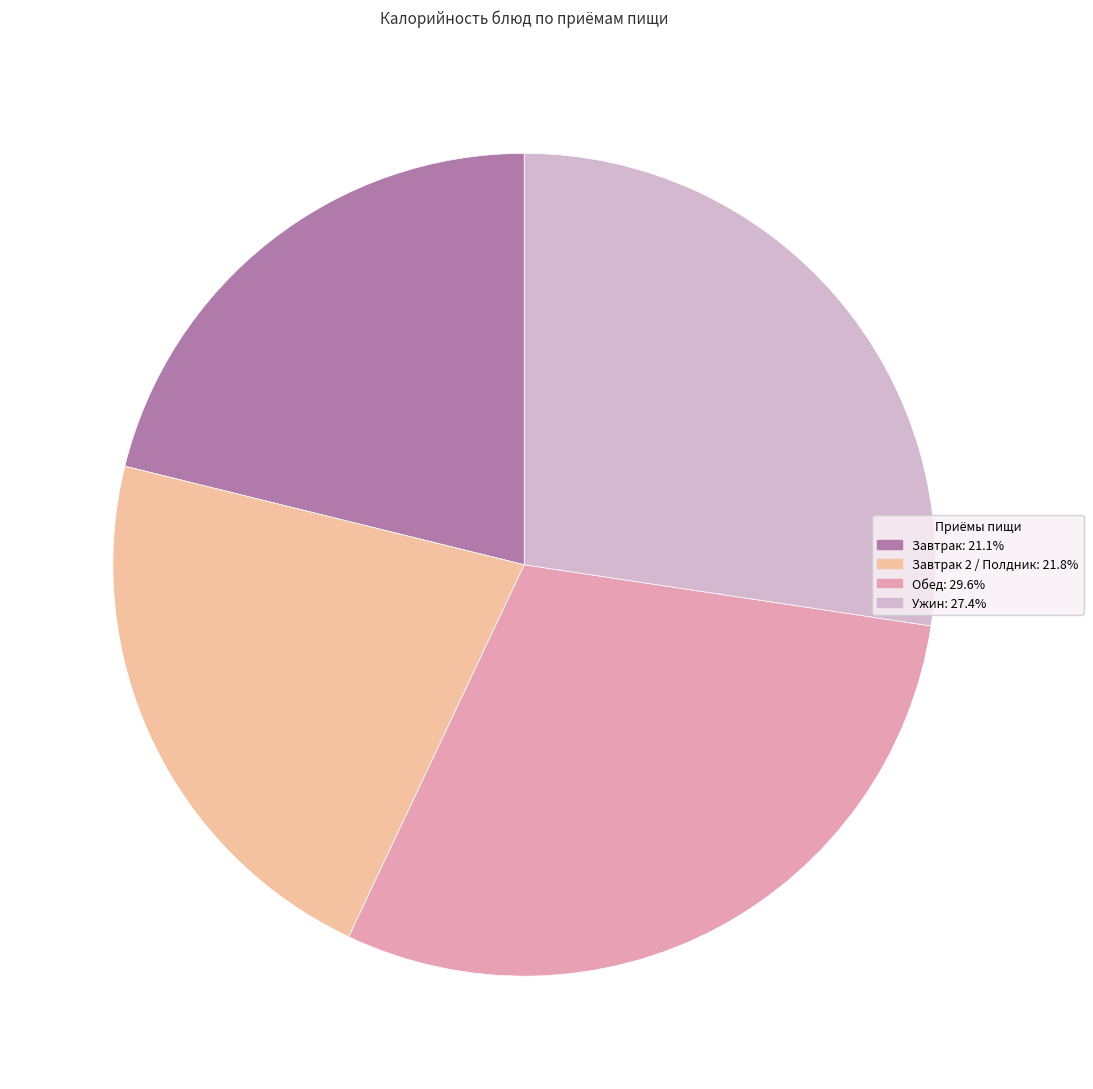

Is there a majority slice in this chart?

No